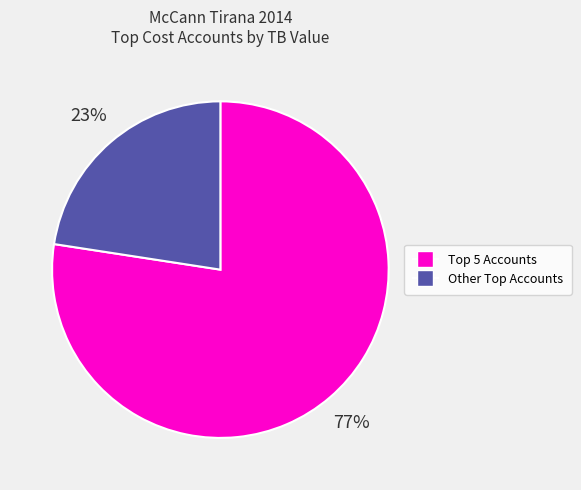

To the nearest percent, what is the average slice percentage?

50%